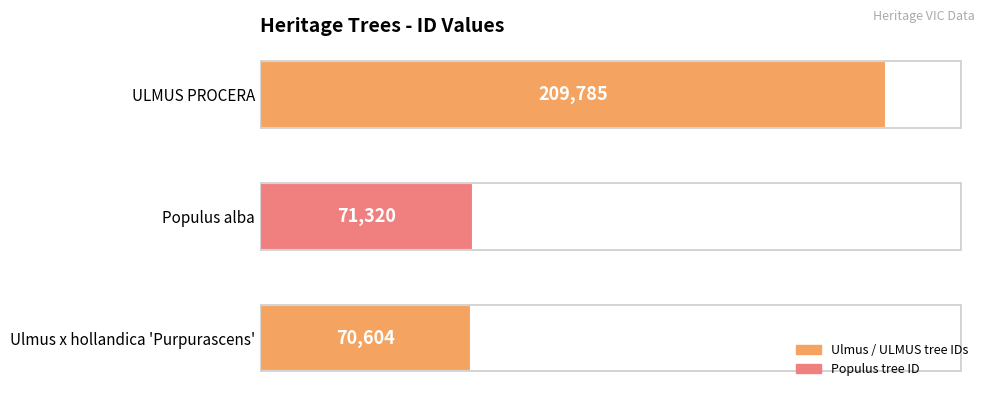

What is the change in value from Populus alba to ULMUS PROCERA?

+138465